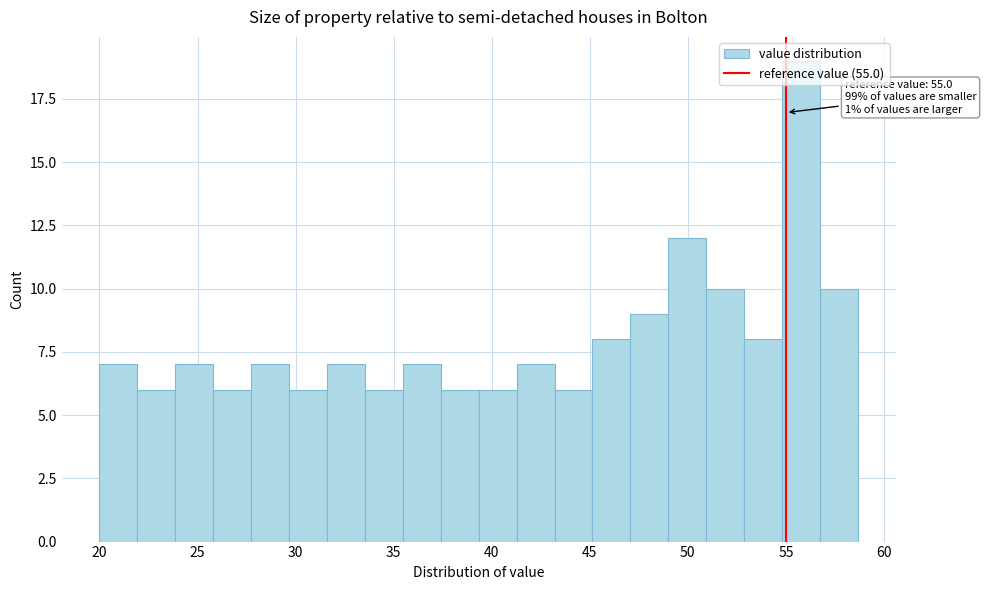

Around what value on the x-axis is the tallest bar? Give the approximate position of its centre, as read against the axis.

56.0